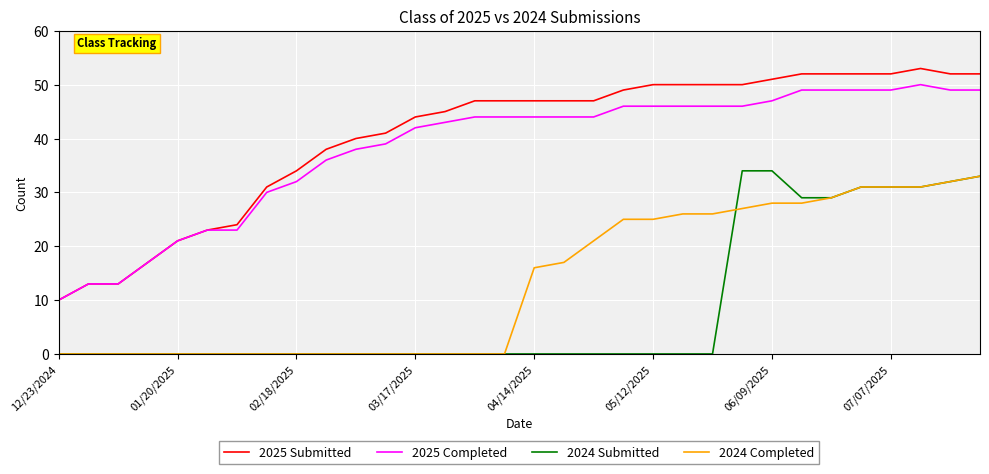

Reading left to right, list all the values displayed in this chart.

2025 Submitted: 10	13	13	17	21	23	24	31	34	38	40	41	44	45	47	47	47	47	47	49	50	50	50	50	51	52	52	52	52	53	52	52
2025 Completed: 10	13	13	17	21	23	23	30	32	36	38	39	42	43	44	44	44	44	44	46	46	46	46	46	47	49	49	49	49	50	49	49
2024 Submitted: 0	0	0	0	0	0	0	0	0	0	0	0	0	0	0	0	0	0	0	0	0	0	0	34	34	29	29	31	31	31	32	33
2024 Completed: 0	0	0	0	0	0	0	0	0	0	0	0	0	0	0	0	16	17	21	25	25	26	26	27	28	28	29	31	31	31	32	33